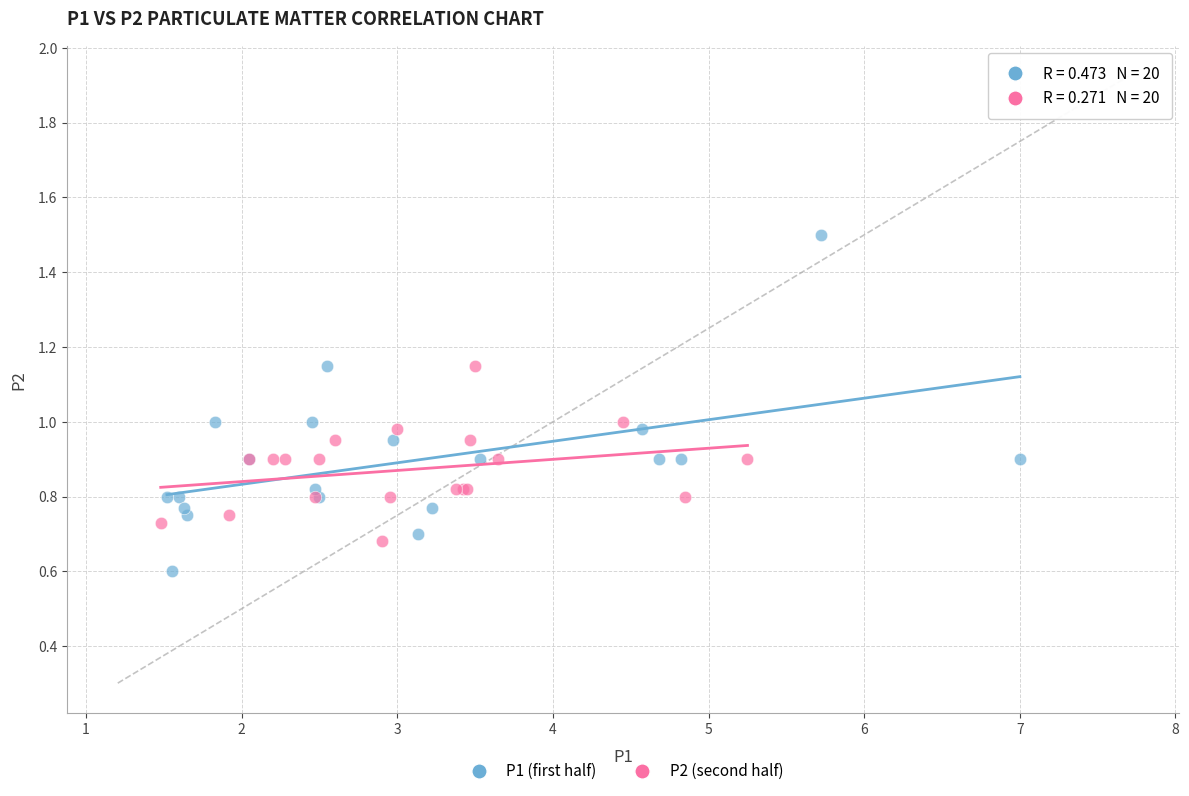

Which series has the largest Y range (max minus min)?

P1 (first half)